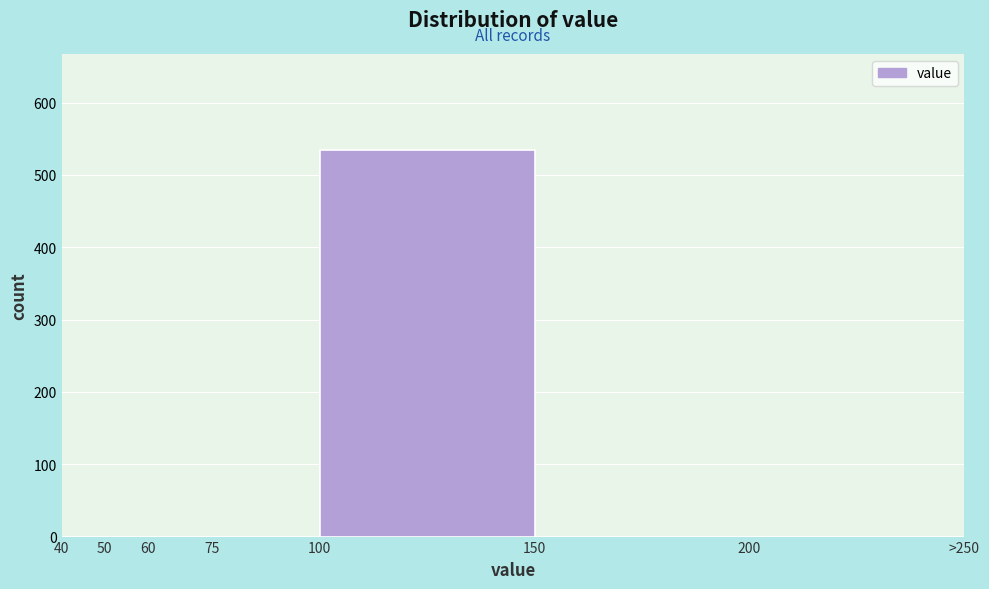

Reading left to right, transcribe all the data shown in this chart.

40=0	50=0	60=0	75=0	100=534	150=0	200=0